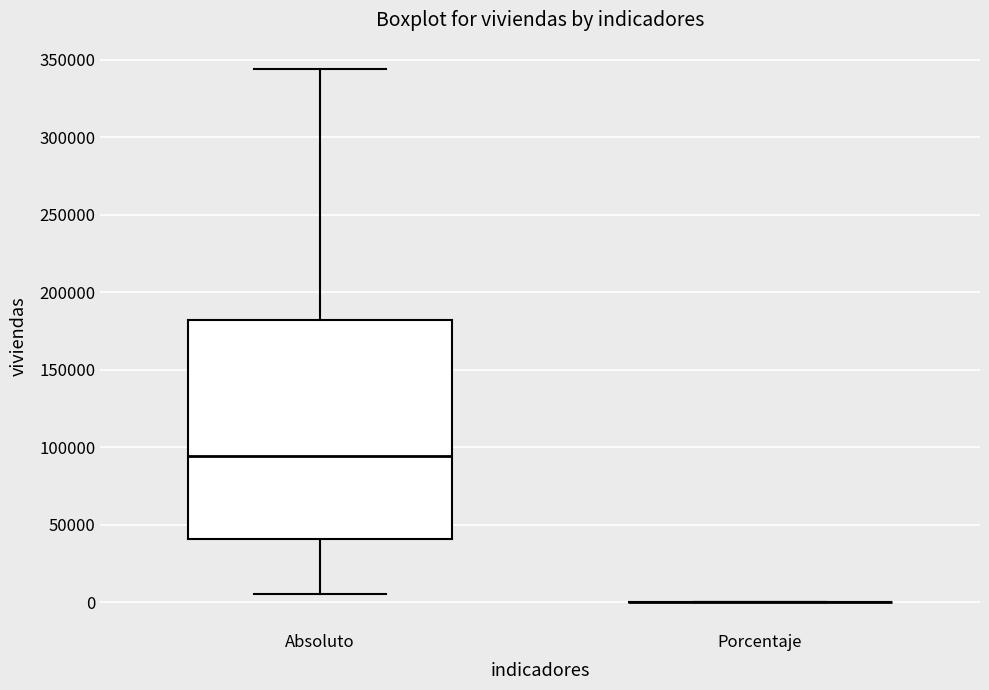

Reading left to right, read every box against the y-axis: the position of its median line, the range the box covers, and the ends of its whiskers. The values are not printed on the chart, so give them approximately, as read against the axis.

Absoluto: median 95000, box 40000 to 180000, whiskers 5000 to 345000
Porcentaje: box collapsed to a line at 0, whiskers 0 to 0